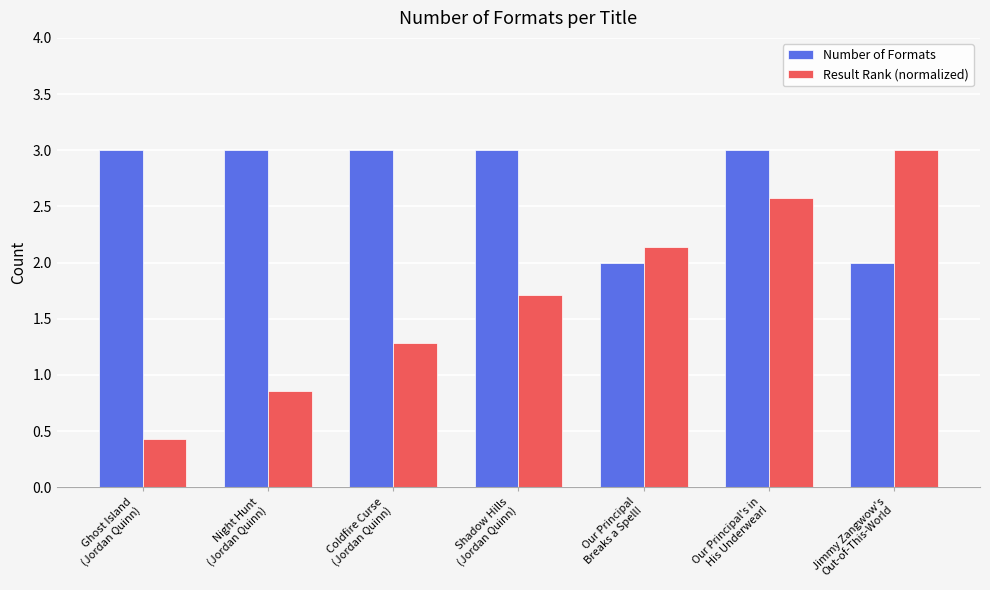

How many Number of Formats values are between 2 and 3?

7